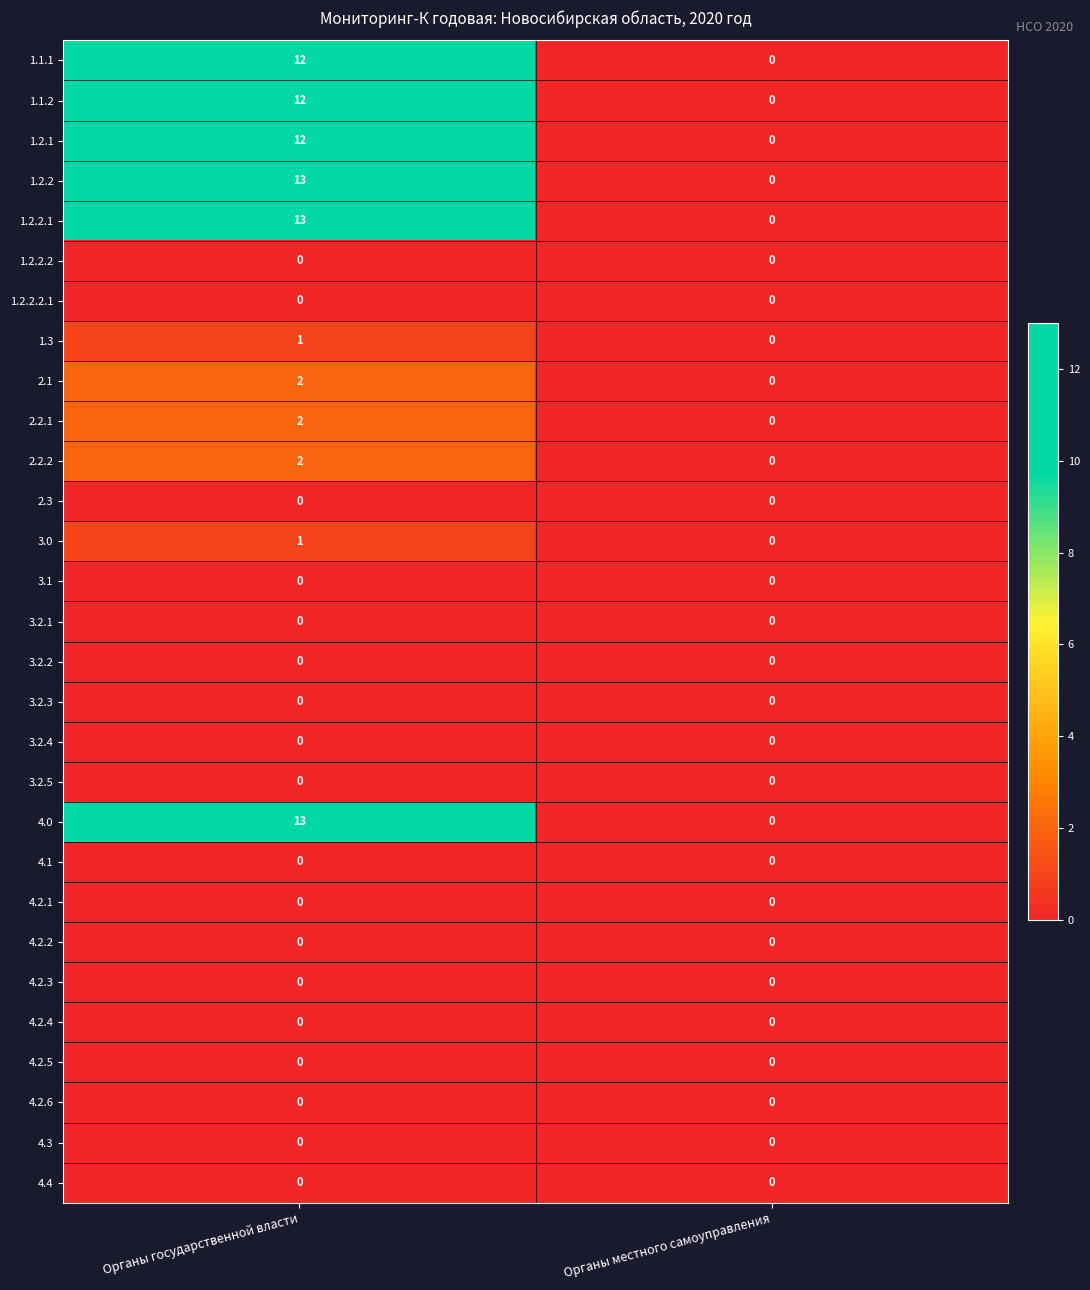

What is the difference between the highest and lowest values at Органы государственной власти?

13